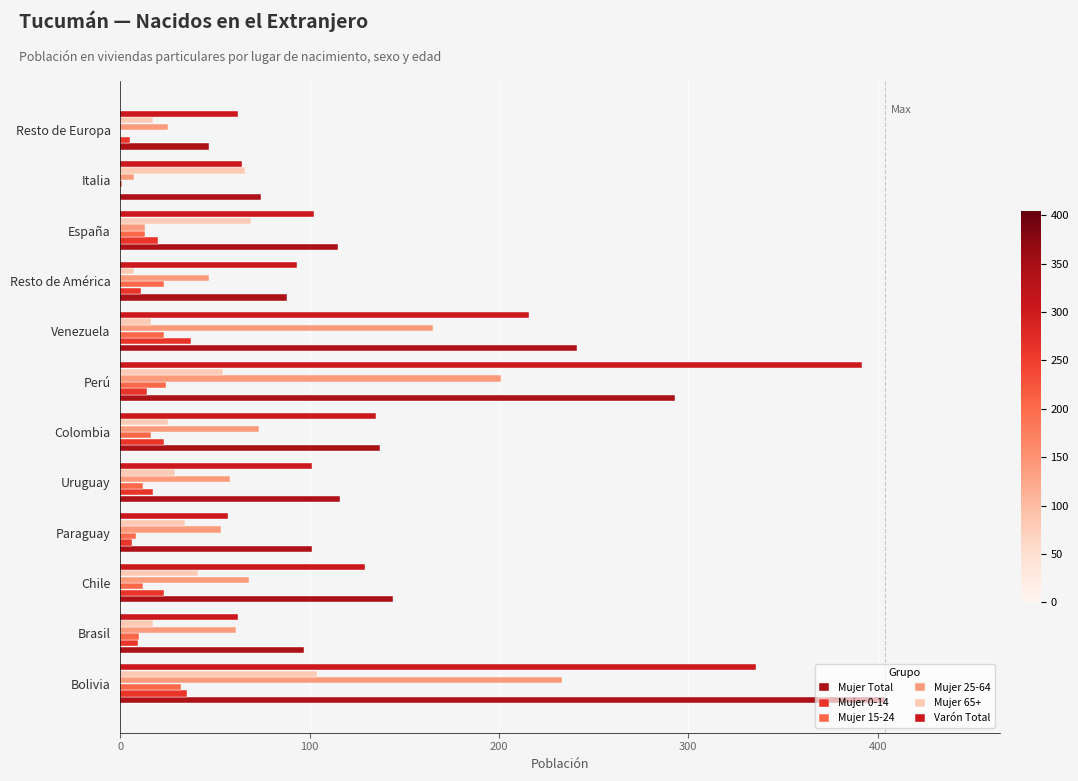

Count the number of data series in this chart.

6